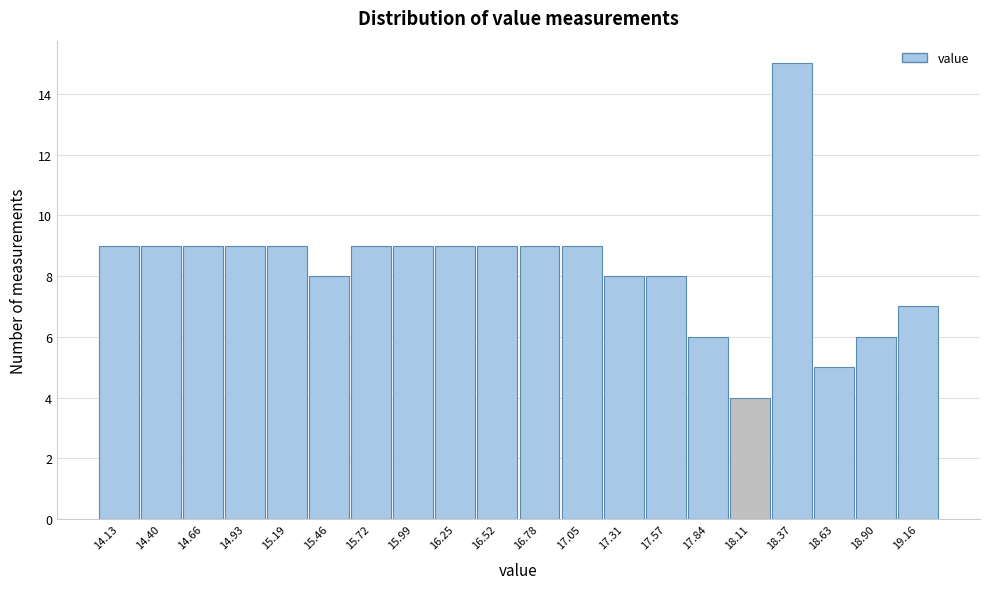

Reading left to right, what are all the values shown in this chart?

14.13=9	14.40=9	14.66=9	14.93=9	15.19=9	15.46=8	15.72=9	15.99=9	16.25=9	16.52=9	16.78=9	17.05=9	17.31=8	17.57=8	17.84=6	18.11=4	18.37=15	18.63=5	18.90=6	19.16=7